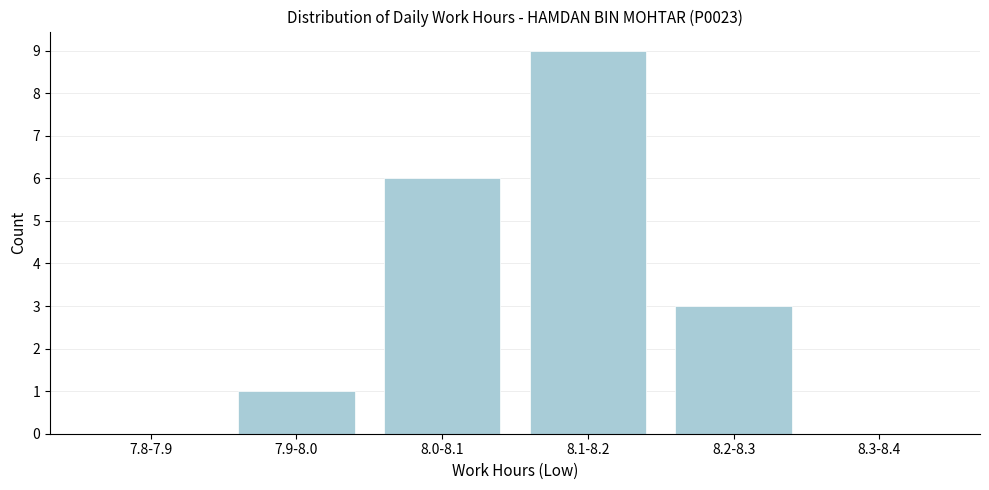

Reading left to right, extract all data points from this chart.

7.8-7.9=0	7.9-8.0=1	8.0-8.1=6	8.1-8.2=9	8.2-8.3=3	8.3-8.4=0